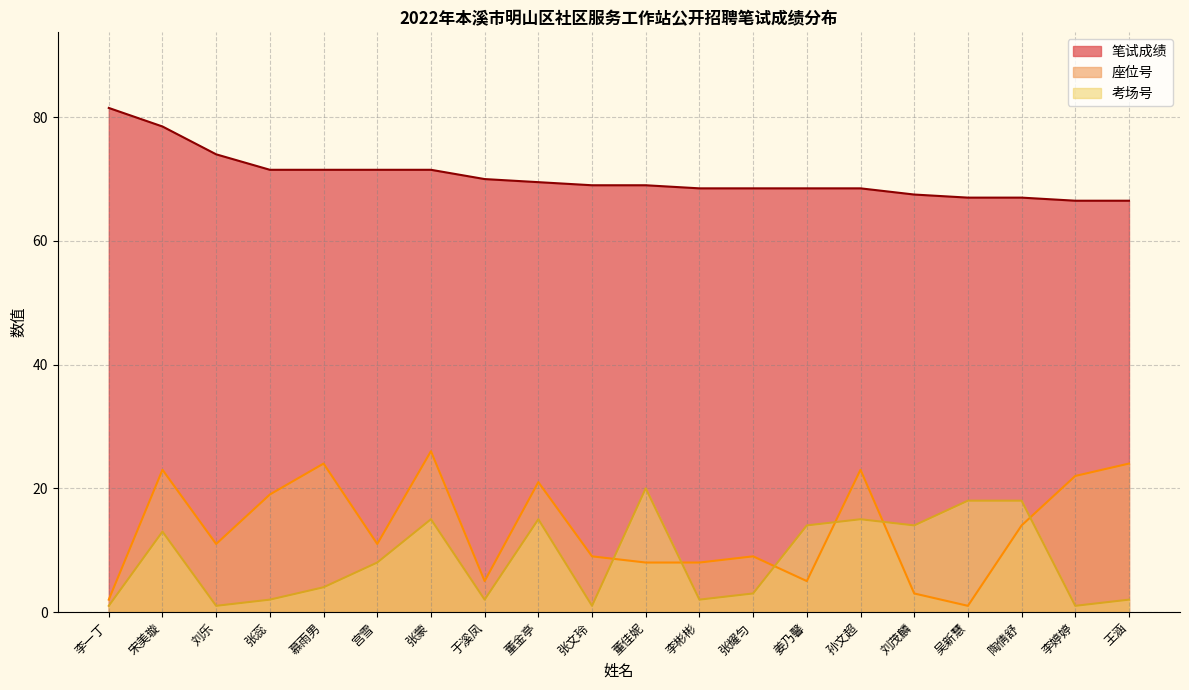

The value of 笔试成绩 at 姜乃馨 is 68.5. True or false?

True